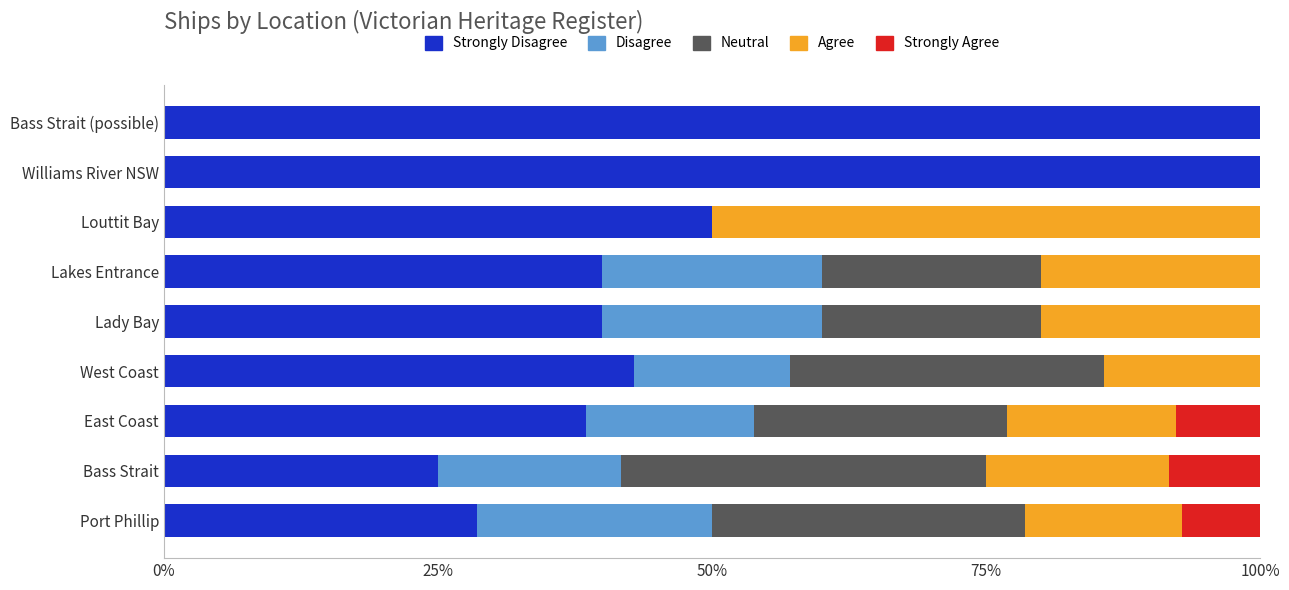

What is the total value across all series at Williams River NSW?

100.0